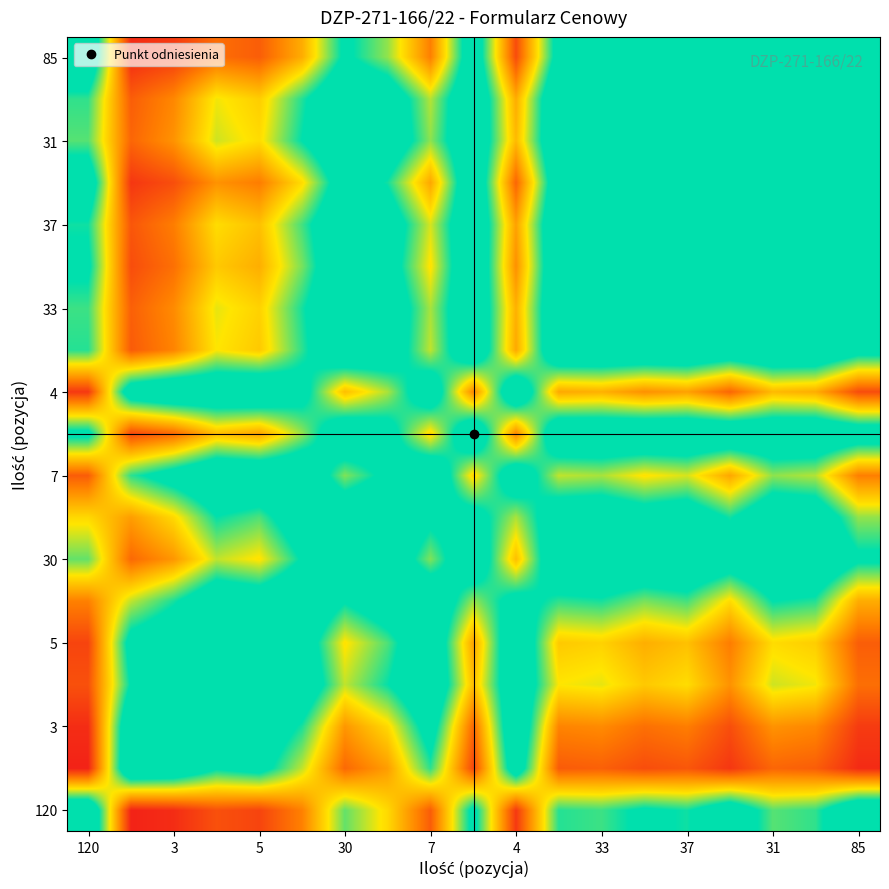

At how many categories does at least one series exceed 0?

19